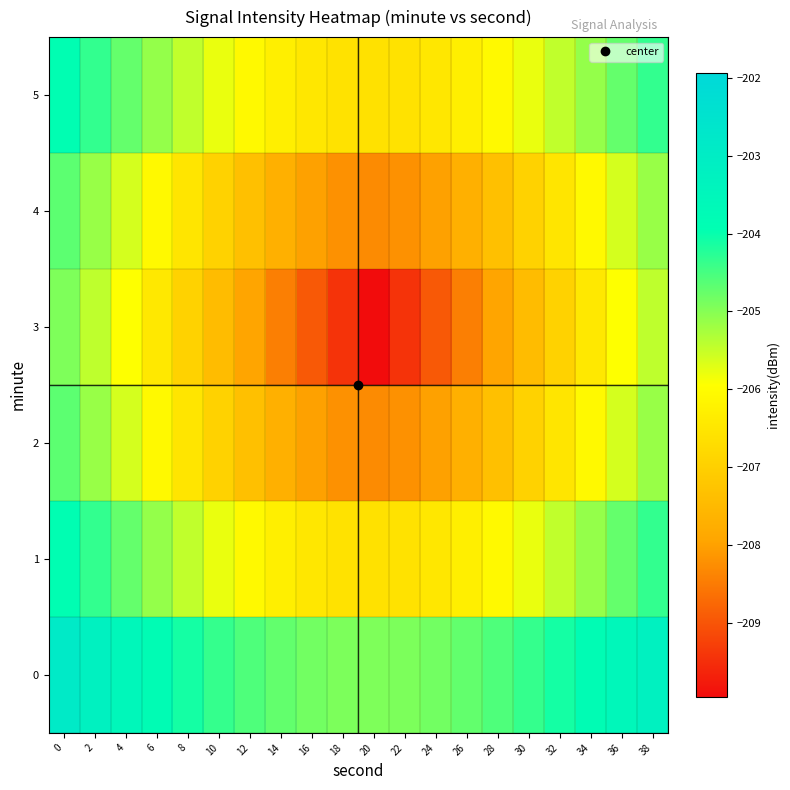

Reading left to right, what are all the values shown in this chart?

0: 0=-202.9	2=-203.2	4=-203.5	6=-203.8	8=-204.1	10=-204.4	12=-204.6	14=-204.7	16=-204.8	18=-204.9	20=-204.9	22=-204.9	24=-204.8	26=-204.7	28=-204.6	30=-204.4	32=-204.1	34=-203.8	36=-203.5	38=-203.2
1: 0=-203.9	2=-204.3	4=-204.7	6=-205.1	8=-205.5	10=-205.8	12=-206.1	14=-206.3	16=-206.5	18=-206.6	20=-206.6	22=-206.6	24=-206.5	26=-206.3	28=-206.1	30=-205.8	32=-205.5	34=-205.1	36=-204.7	38=-204.3
2: 0=-204.7	2=-205.1	4=-205.6	6=-206.1	8=-206.5	10=-206.9	12=-207.3	14=-207.7	16=-208.0	18=-208.2	20=-208.3	22=-208.2	24=-208.0	26=-207.7	28=-207.3	30=-206.9	32=-206.5	34=-206.1	36=-205.6	38=-205.1
3: 0=-204.9	2=-205.4	4=-205.9	6=-206.4	8=-206.9	10=-207.4	12=-207.9	14=-208.4	16=-208.9	18=-209.4	20=-209.9	22=-209.4	24=-208.9	26=-208.4	28=-207.9	30=-207.4	32=-206.9	34=-206.4	36=-205.9	38=-205.4
4: 0=-204.7	2=-205.1	4=-205.6	6=-206.1	8=-206.5	10=-206.9	12=-207.3	14=-207.7	16=-208.0	18=-208.2	20=-208.3	22=-208.2	24=-208.0	26=-207.7	28=-207.3	30=-206.9	32=-206.5	34=-206.1	36=-205.6	38=-205.1
5: 0=-203.9	2=-204.3	4=-204.7	6=-205.1	8=-205.5	10=-205.8	12=-206.1	14=-206.3	16=-206.5	18=-206.6	20=-206.6	22=-206.6	24=-206.5	26=-206.3	28=-206.1	30=-205.8	32=-205.5	34=-205.1	36=-204.7	38=-204.3